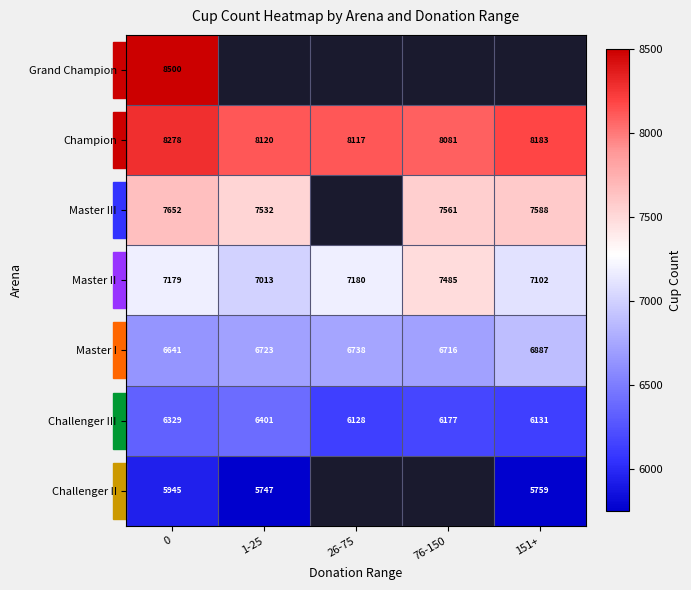

Which label corresponds to the smallest value in the chart?

1-25